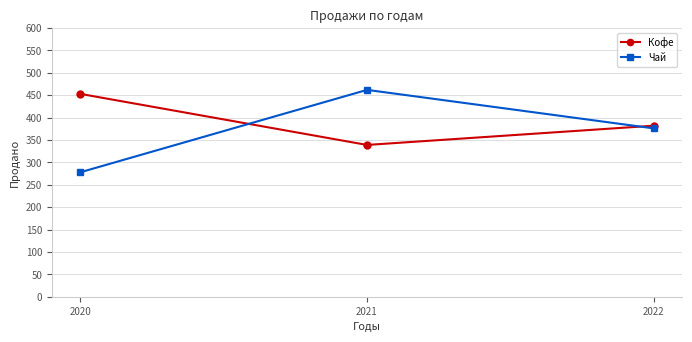

The value of Кофе at 2021 is 339. True or false?

True